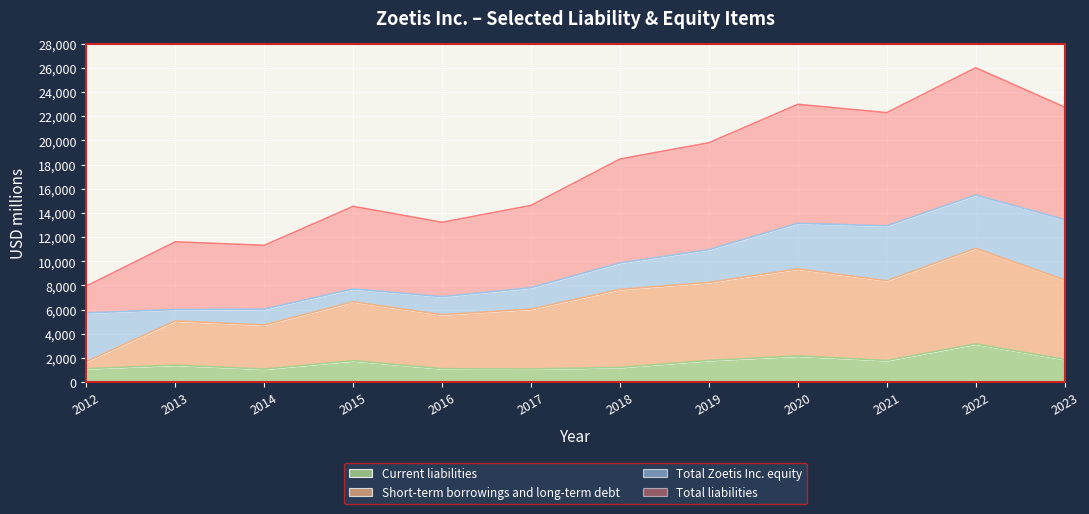

At which label does Current liabilities reach its peak?

2022